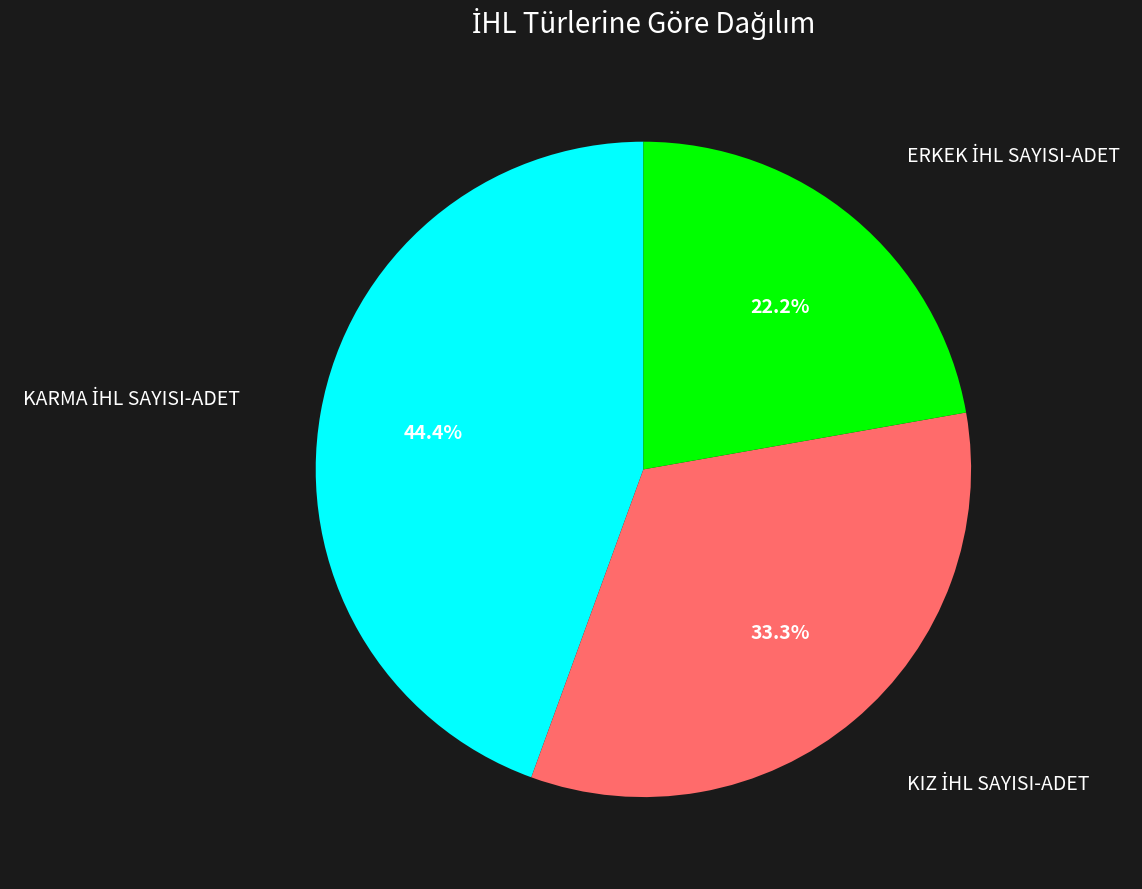

Does any single category account for the majority?

No